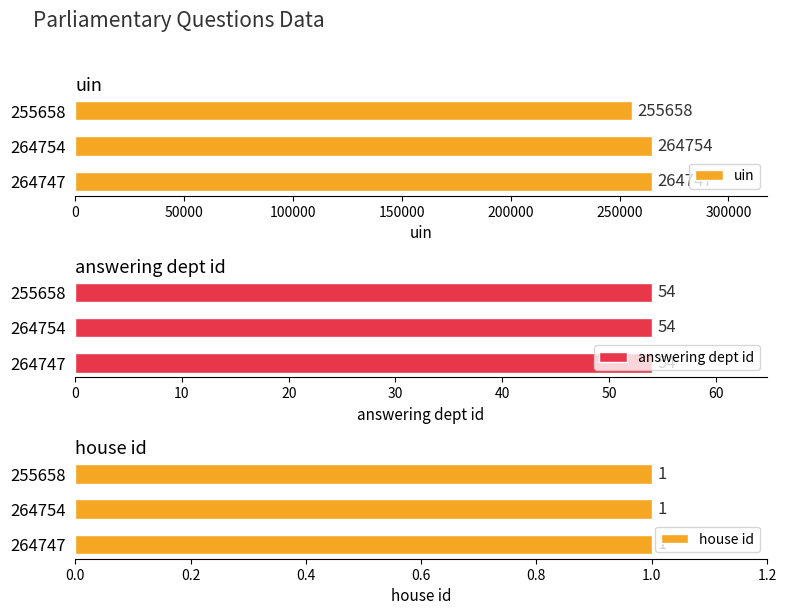

Rank the categories by uin value from highest to lowest.

264754, 264747, 255658